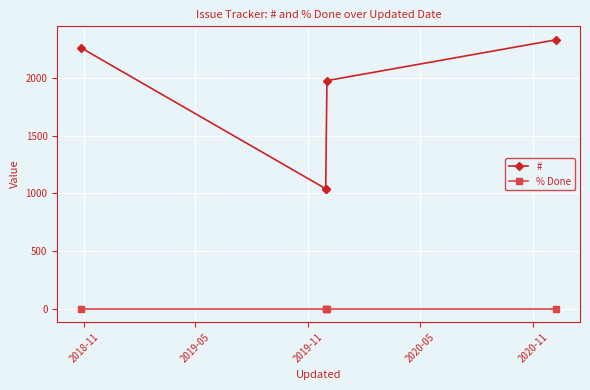

Which category has the lowest value in the % Done series?

2018-11